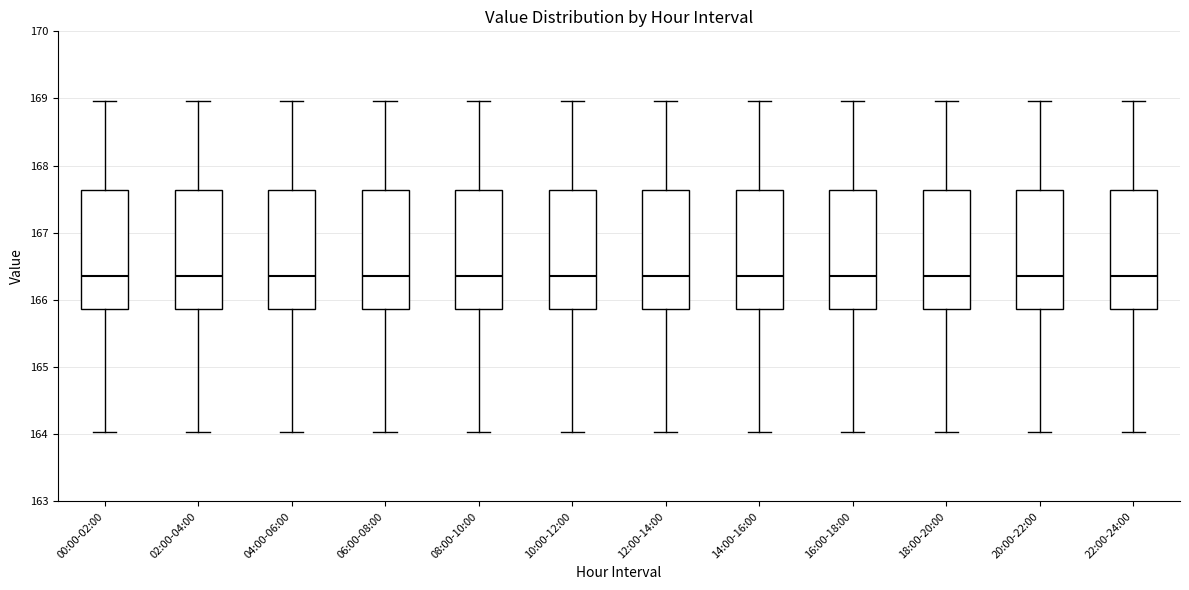

Where is the upper edge of the box for 08:00-10:00 on the y-axis? The values are not printed on the chart, so give them approximately, as read against the axis.

167.6